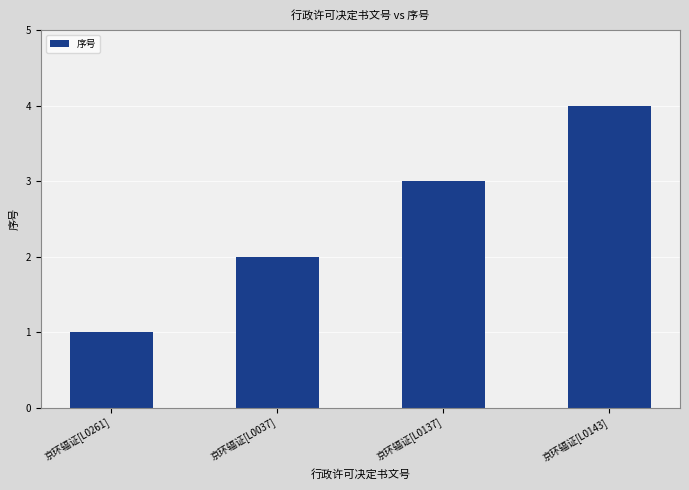

Rank the categories by value from lowest to highest.

京环辐证[L0261], 京环辐证[L0037], 京环辐证[L0137], 京环辐证[L0143]